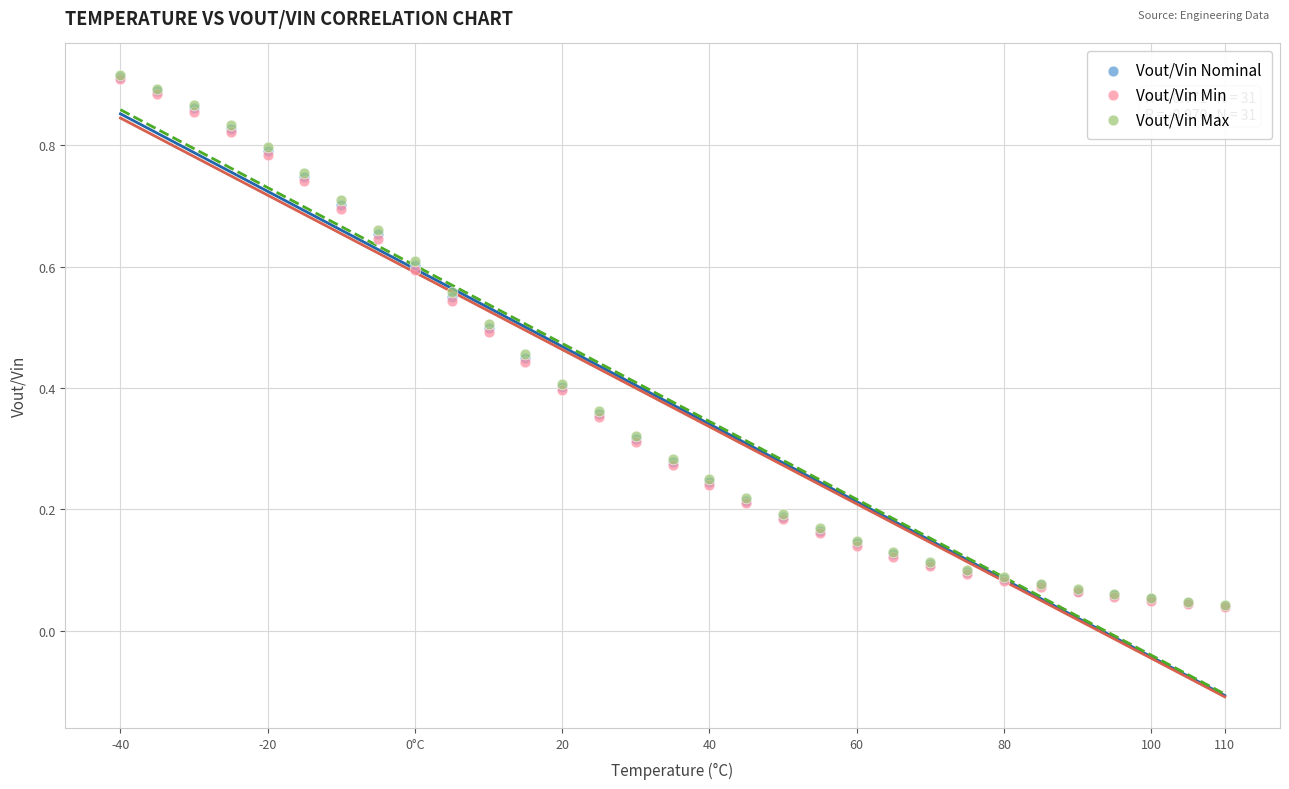

What are all the series names shown in the legend?

Vout/Vin Nominal, Vout/Vin Min, Vout/Vin Max